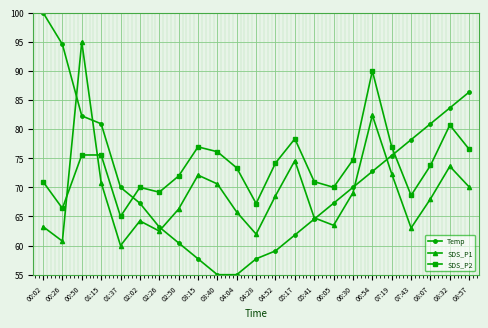

At which category is the sum across all series the highest?

00:50